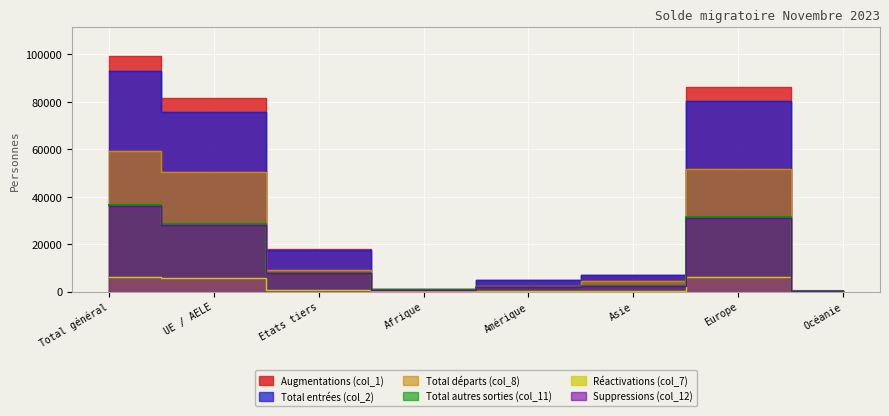

True or false: Total départs (col_8) and Total entrées (col_2) cross at least once.

False